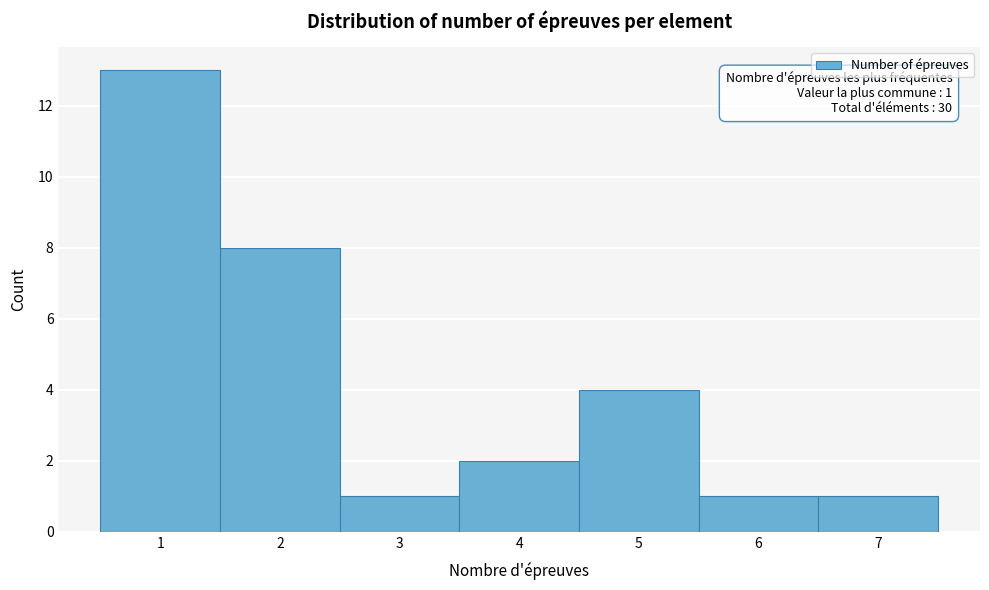

Over which range of the x-axis is the bar tallest?

0.5 to 1.5